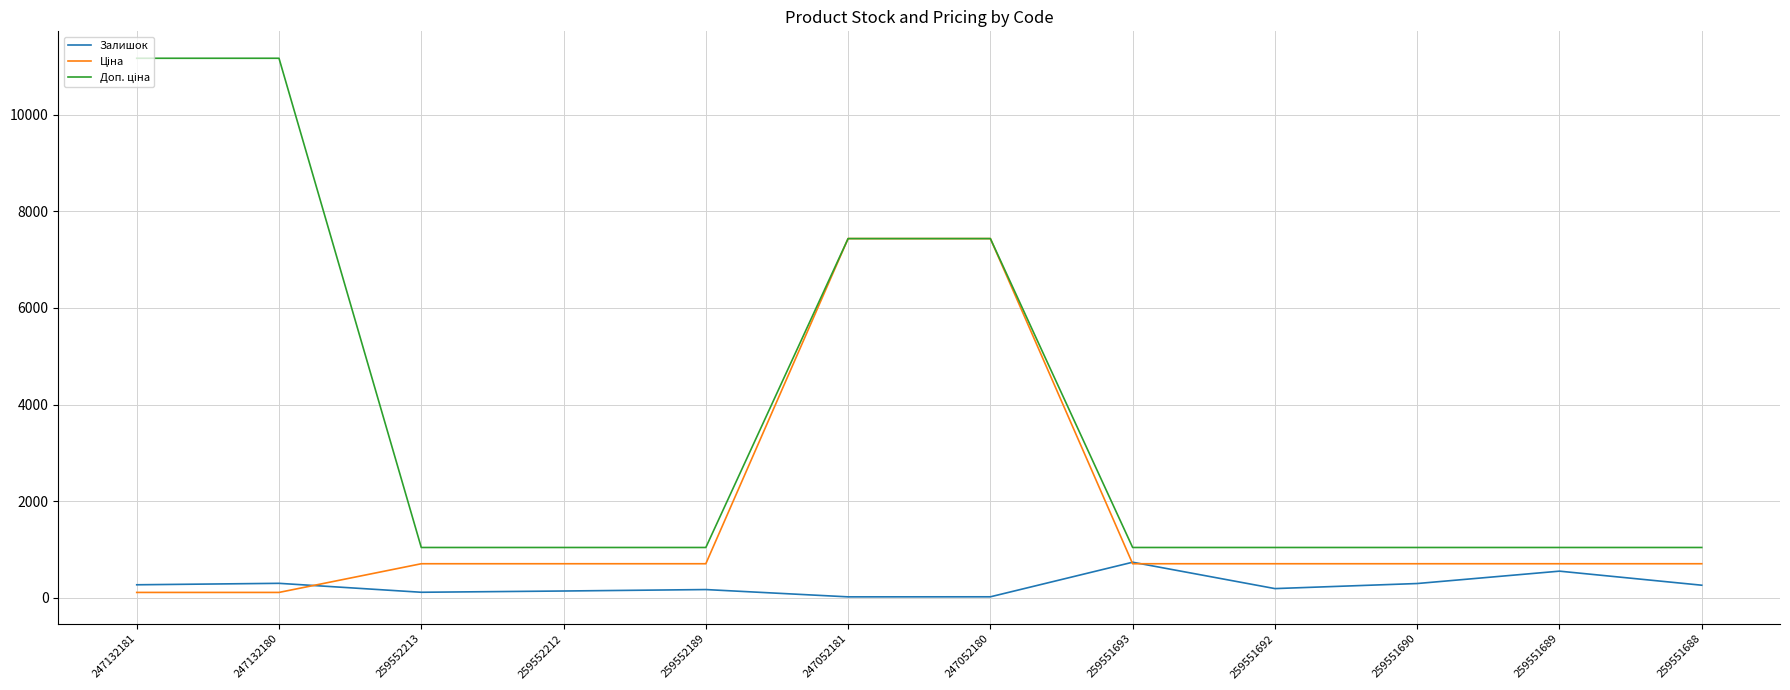

What is the greatest value displayed?

11169.0